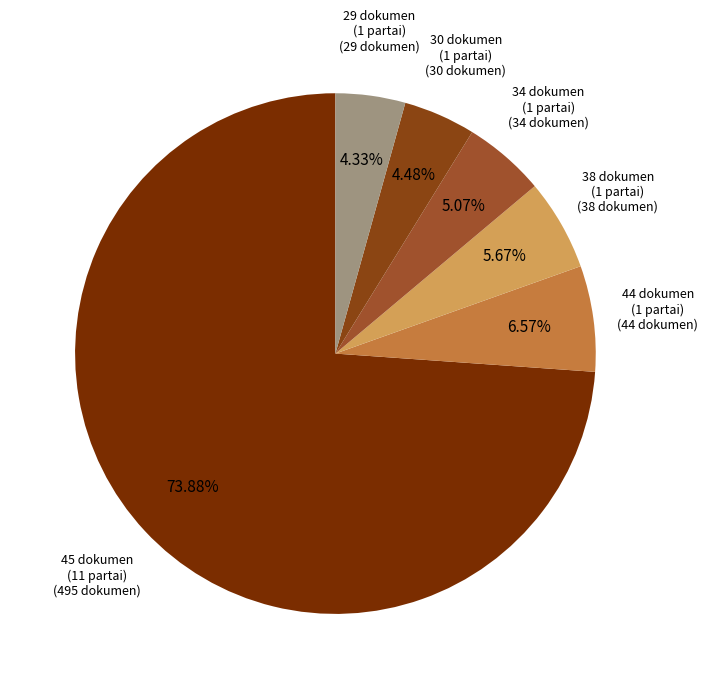

How many segments does this pie chart have?

6